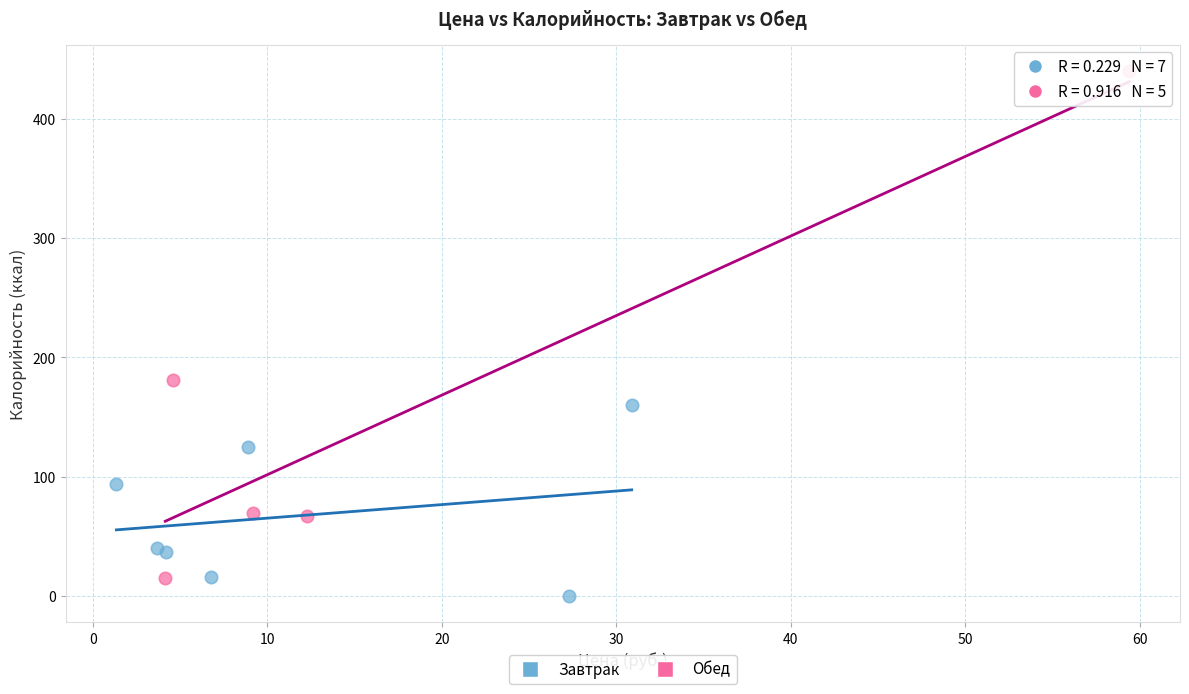

Which series contains the highest Y value?

Обед